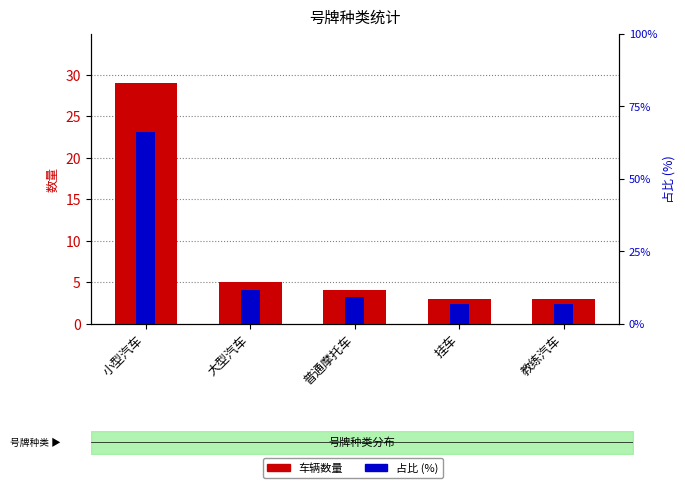

Between 普通摩托车 and 教练汽车, which series saw the biggest shift?

车辆数量